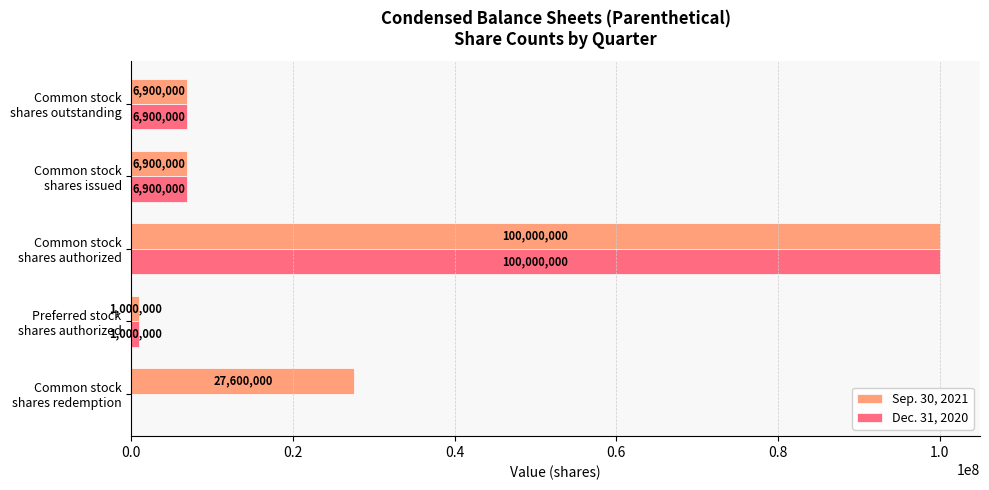

Which series has the largest total across all categories?

Sep. 30, 2021